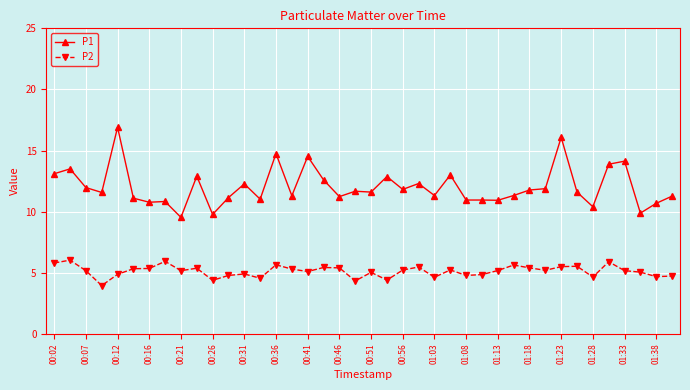

What is the value of the P1 point at the 5th from the left?

16.9